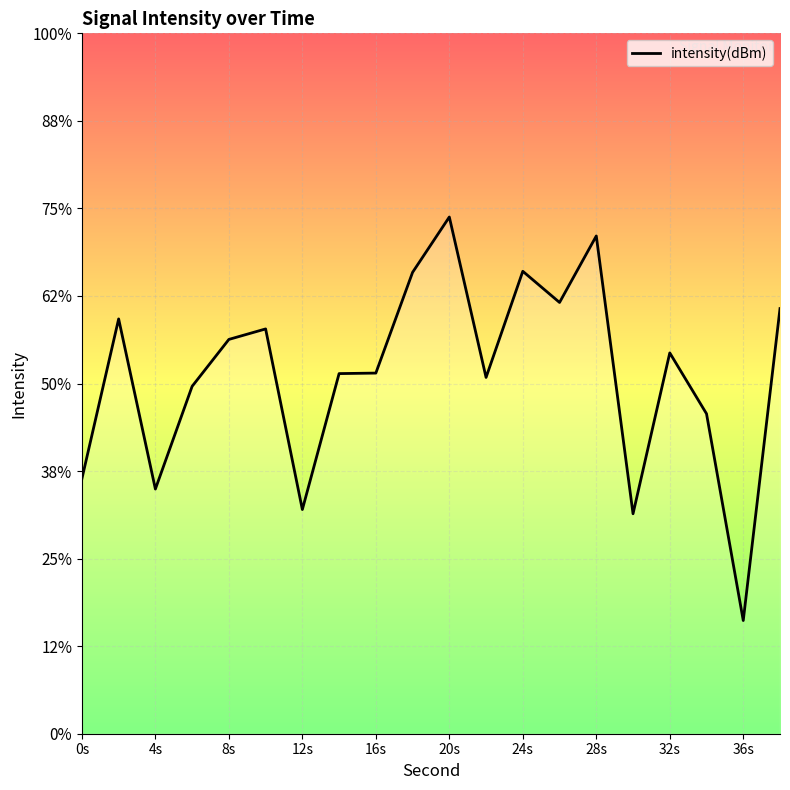

What is the smallest value displayed?

-119.7